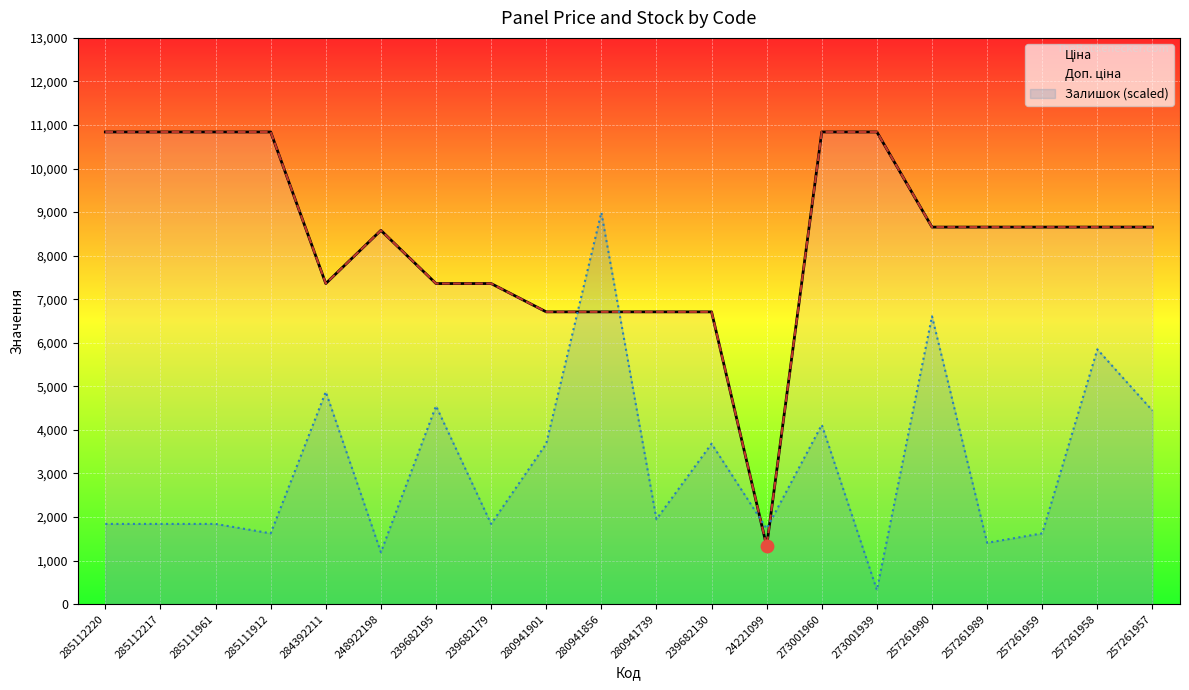

Which series has the largest total across all categories?

Доп. ціна